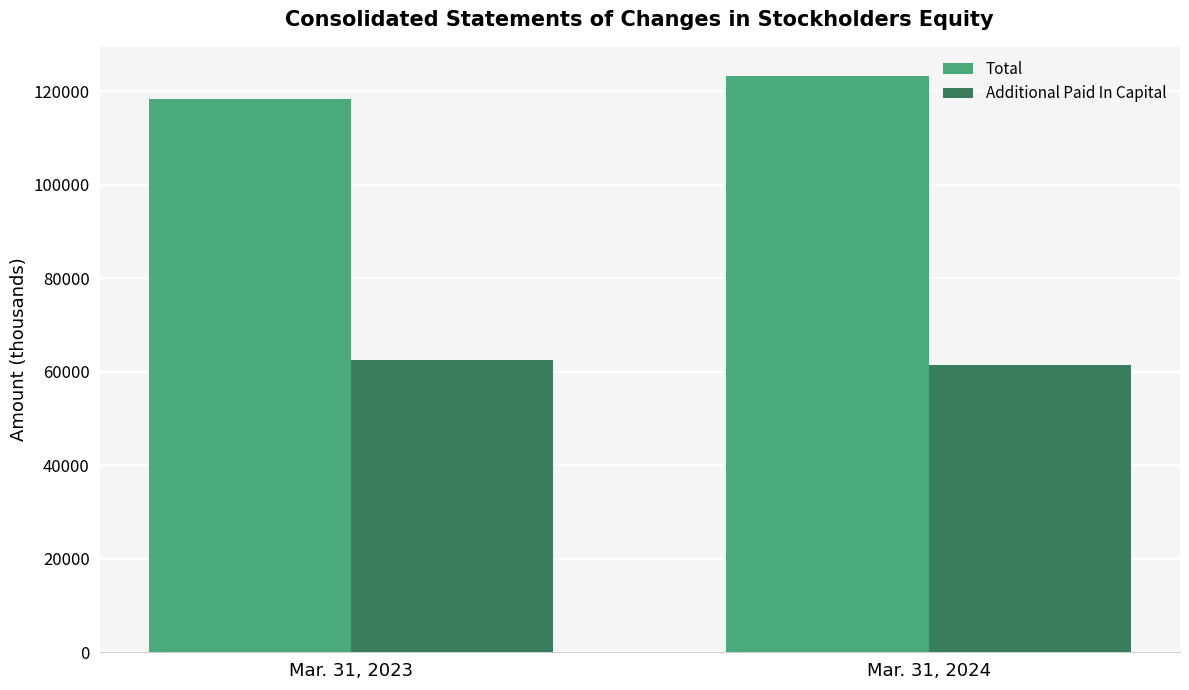

Is it true that Total equals 29814 at Mar. 31, 2024?

False